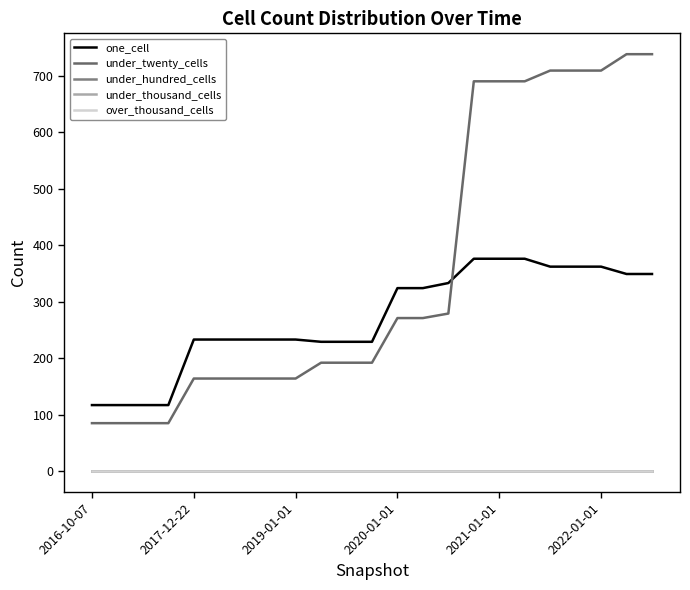

Reading left to right, transcribe all the data shown in this chart.

one_cell: 117	117	117	117	233	233	233	233	233	229	229	229	324	324	333	376	376	376	362	362	362	349	349
under_twenty_cells: 85	85	85	85	164	164	164	164	164	192	192	192	271	271	279	690	690	690	709	709	709	738	738
under_hundred_cells: 0	0	0	0	0	0	0	0	0	0	0	0	0	0	0	0	0	0	0	0	0	0	0
under_thousand_cells: 0	0	0	0	0	0	0	0	0	0	0	0	0	0	0	0	0	0	0	0	0	0	0
over_thousand_cells: 0	0	0	0	0	0	0	0	0	0	0	0	0	0	0	0	0	0	0	0	0	0	0